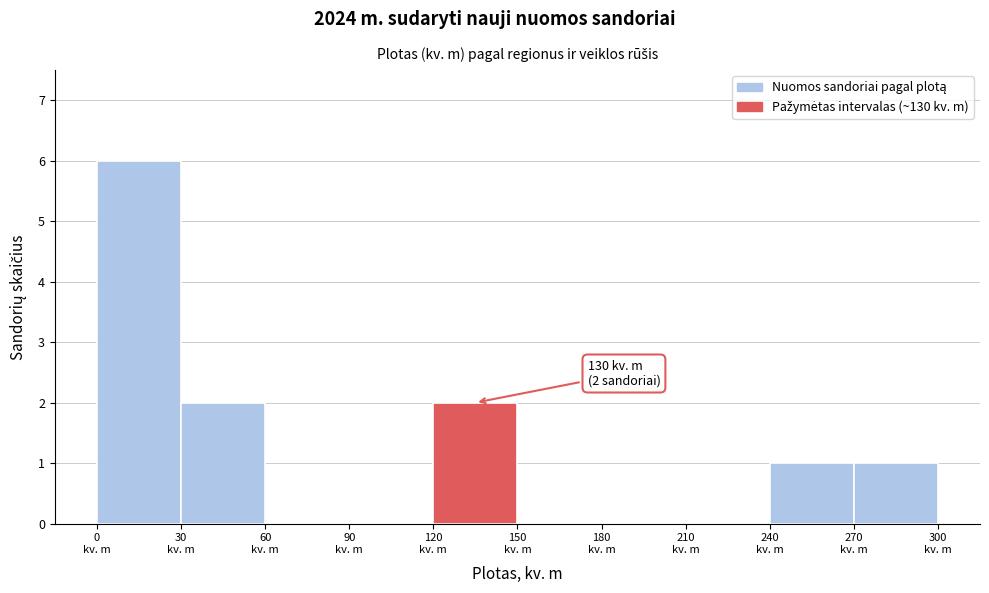

Which range on the x-axis has the tallest bar?

0 to 30